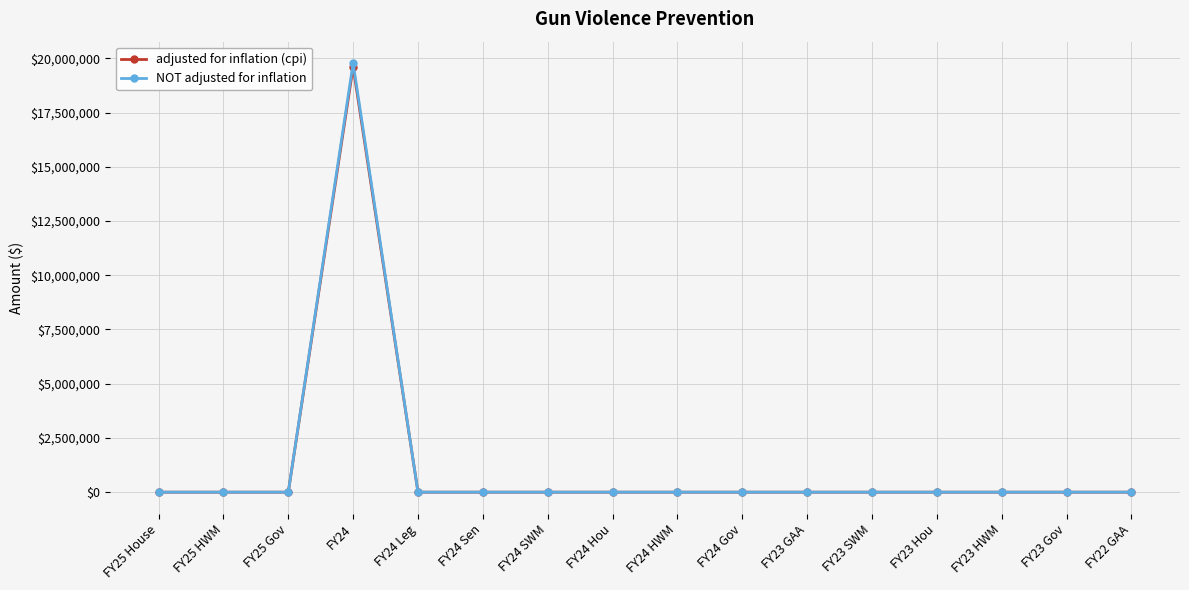

At which category is the sum across all series the highest?

FY24